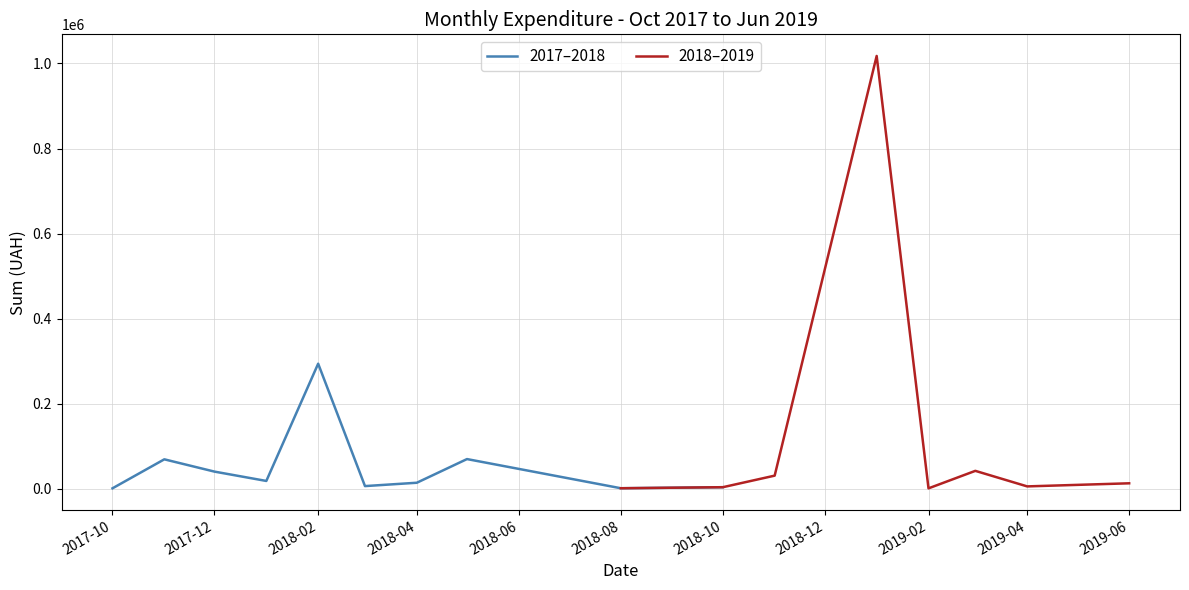

At which label does 2017–2018 reach its peak?

2018-02